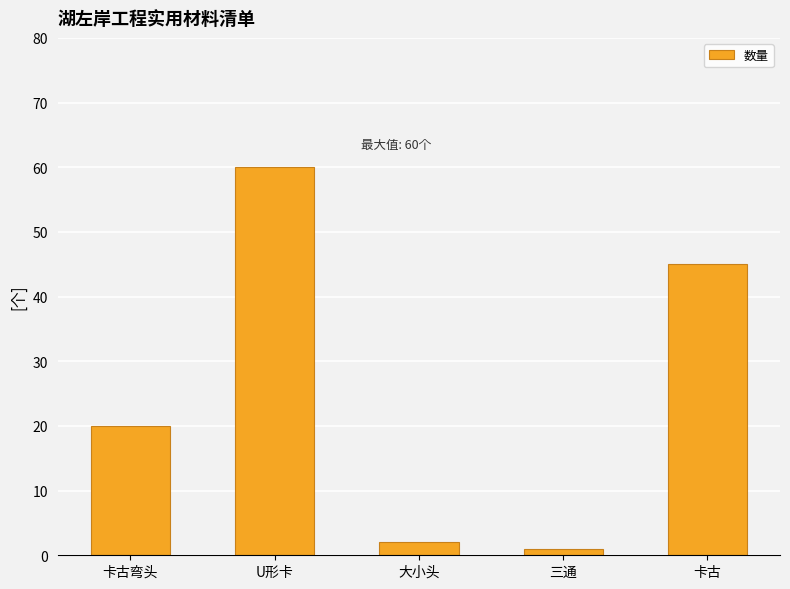

Reading left to right, transcribe all the data shown in this chart.

卡古弯头=20	U形卡=60	大小头=2	三通=1	卡古=45